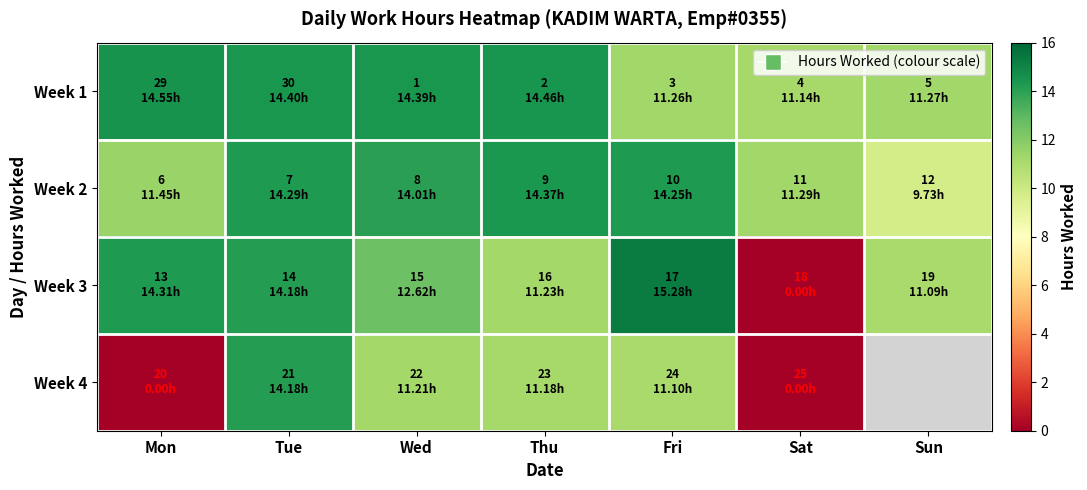

Rank the categories by Week 1 value from highest to lowest.

Mon, Thu, Tue, Wed, Sun, Fri, Sat